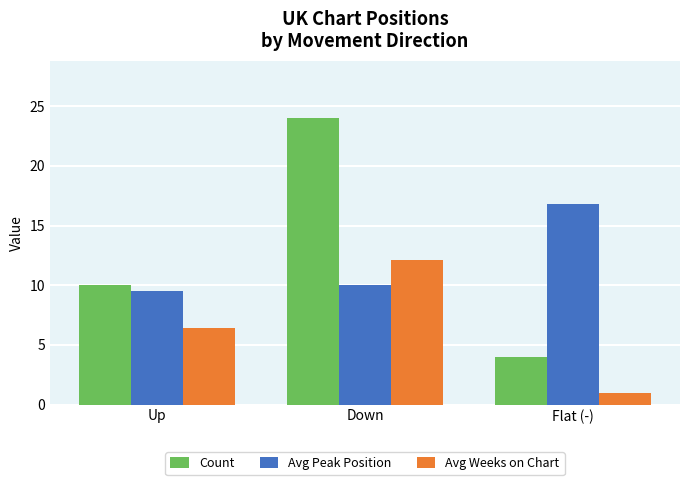

What is the minimum value for Avg Weeks on Chart?

1.0